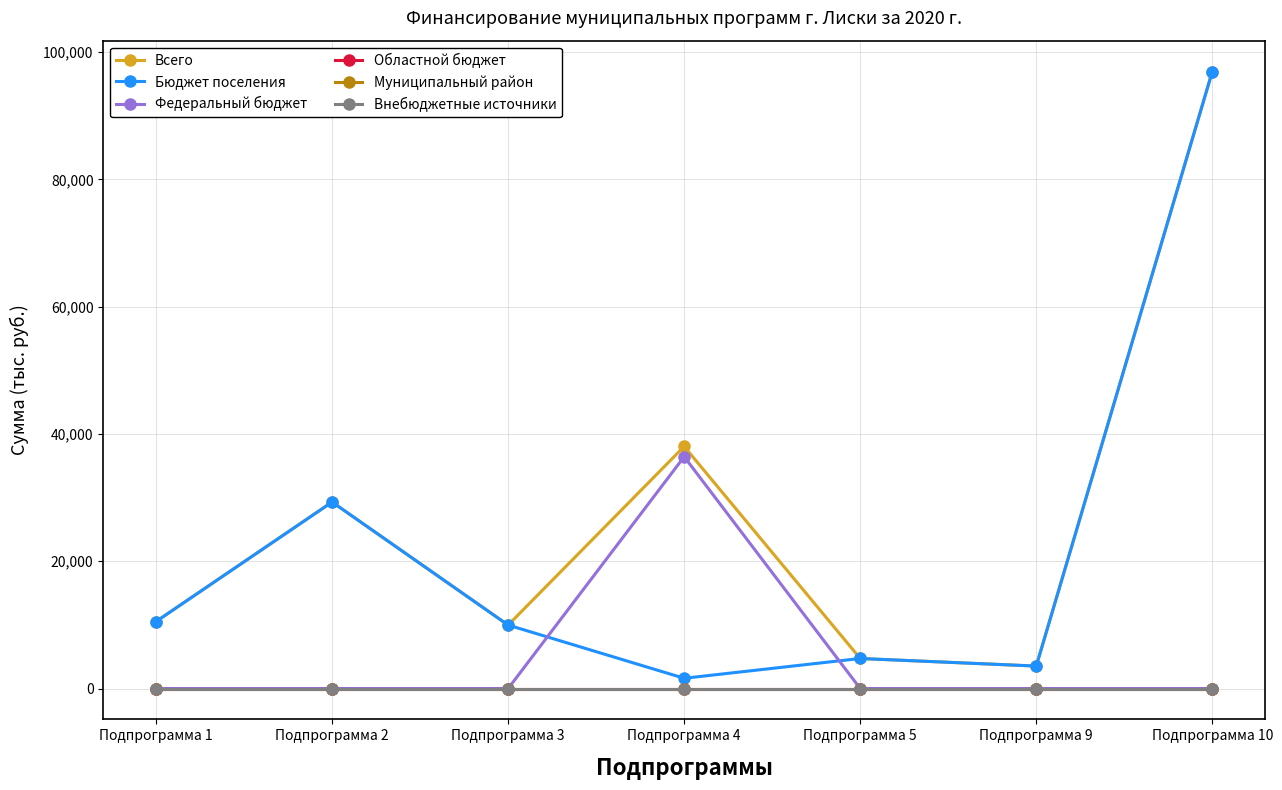

Reading left to right, transcribe all the data shown in this chart.

Всего: Подпрограмма 1=10526.8	Подпрограмма 2=29300.7	Подпрограмма 3=9970.1	Подпрограмма 4=38032.3	Подпрограмма 5=4719.9	Подпрограмма 9=3529.5	Подпрограмма 10=96932.3
Бюджет поселения: Подпрограмма 1=10526.8	Подпрограмма 2=29300.7	Подпрограмма 3=9970.1	Подпрограмма 4=1612.7	Подпрограмма 5=4719.9	Подпрограмма 9=3529.5	Подпрограмма 10=96932.3
Федеральный бюджет: Подпрограмма 1=0.0	Подпрограмма 2=0.0	Подпрограмма 3=0.0	Подпрограмма 4=36419.6	Подпрограмма 5=0.0	Подпрограмма 9=0.0	Подпрограмма 10=0.0
Областной бюджет: Подпрограмма 1=0.0	Подпрограмма 2=0.0	Подпрограмма 3=0.0	Подпрограмма 4=0.0	Подпрограмма 5=0.0	Подпрограмма 9=0.0	Подпрограмма 10=0.0
Муниципальный район: Подпрограмма 1=0.0	Подпрограмма 2=0.0	Подпрограмма 3=0.0	Подпрограмма 4=0.0	Подпрограмма 5=0.0	Подпрограмма 9=0.0	Подпрограмма 10=0.0
Внебюджетные источники: Подпрограмма 1=0.0	Подпрограмма 2=0.0	Подпрограмма 3=0.0	Подпрограмма 4=0.0	Подпрограмма 5=0.0	Подпрограмма 9=0.0	Подпрограмма 10=0.0